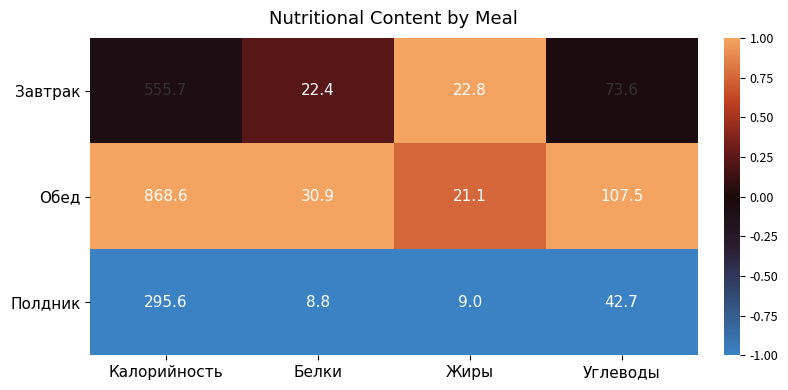

Which series changed the most between Калорийность and Жиры?

Обед